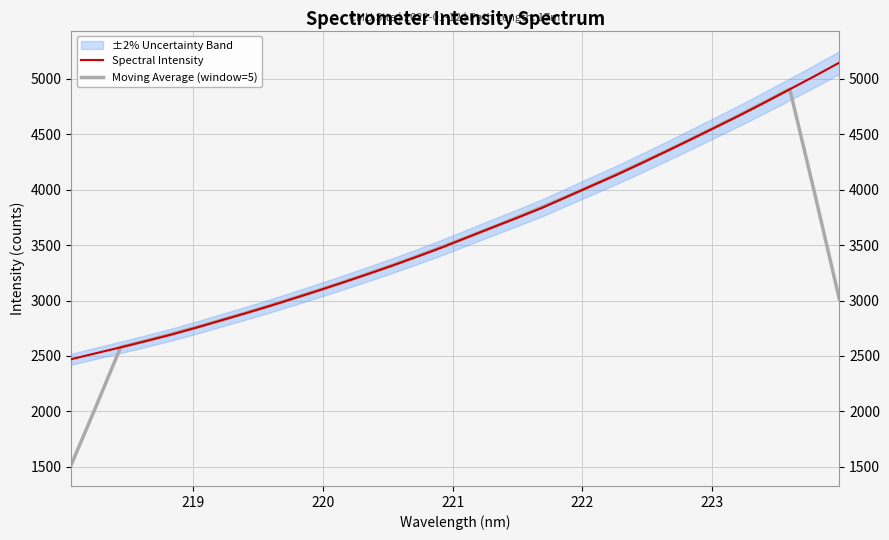

What is the highest value of the Spectral Intensity series?

5144.9